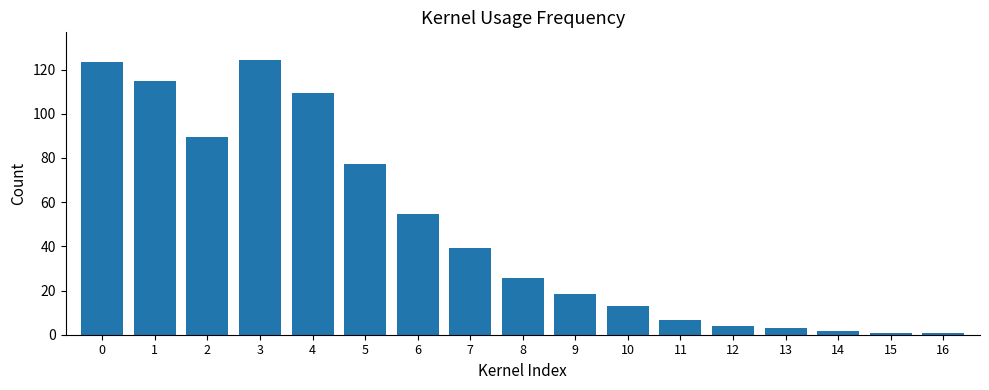

Reading left to right, transcribe all the data shown in this chart.

0=123.6	1=114.7	2=89.4	3=124.4	4=109.5	5=77.4	6=54.5	7=39.1	8=25.8	9=18.6	10=13.0	11=6.5	12=3.8	13=2.8	14=1.7	15=0.8	16=0.8